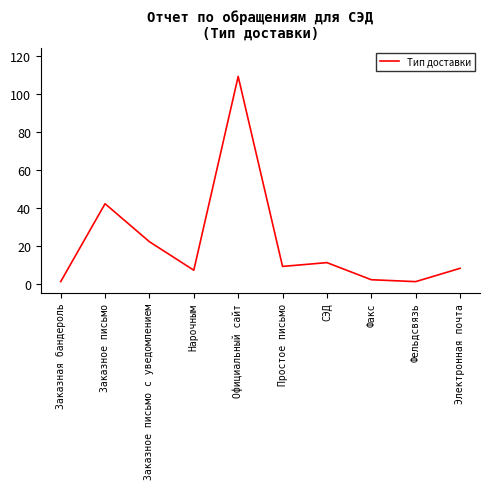

Where is the first local minimum?

Нарочным